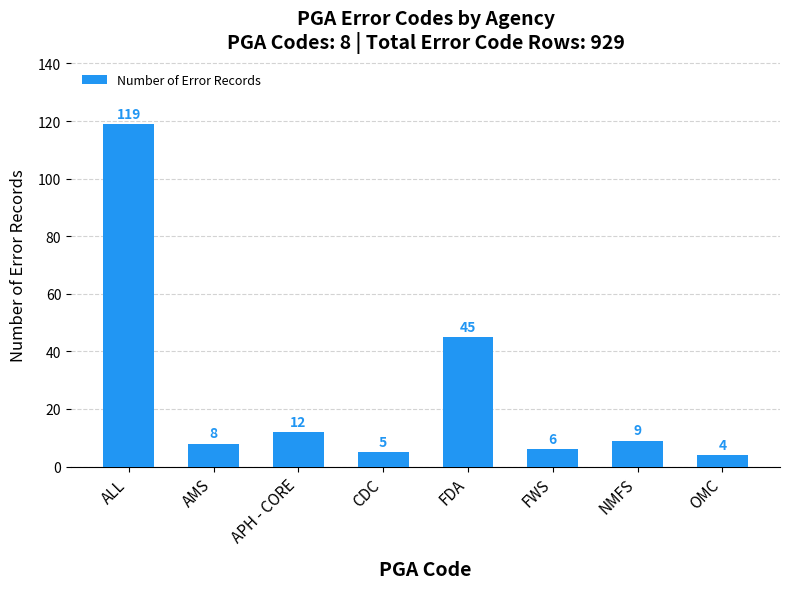

What is the change in value from FWS to NMFS?

+3